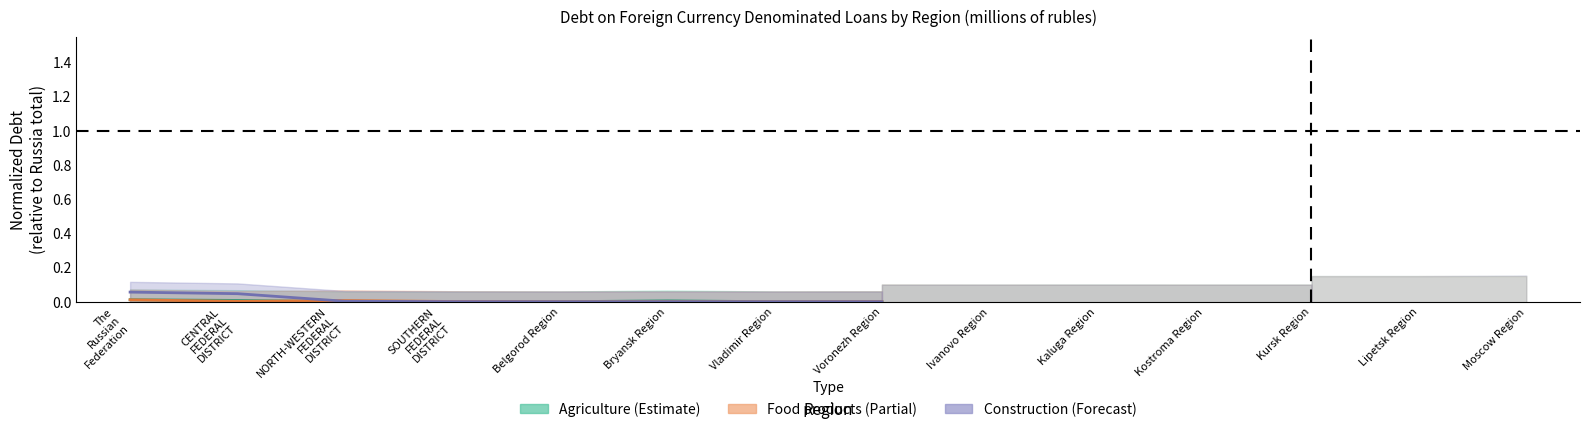

List the series in order of their peak value, highest first.

construction, agriculture, food_products